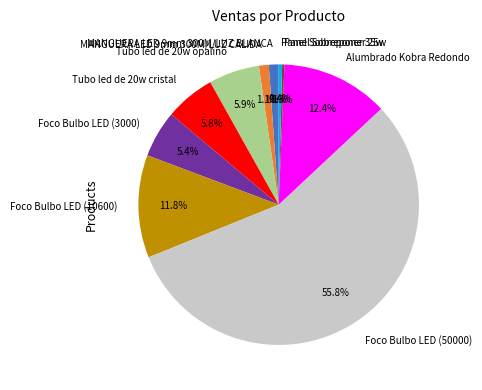

How much of the chart is everything except MANGUERA LED 9mm 300M/LUZ CALIDA?

98.9%